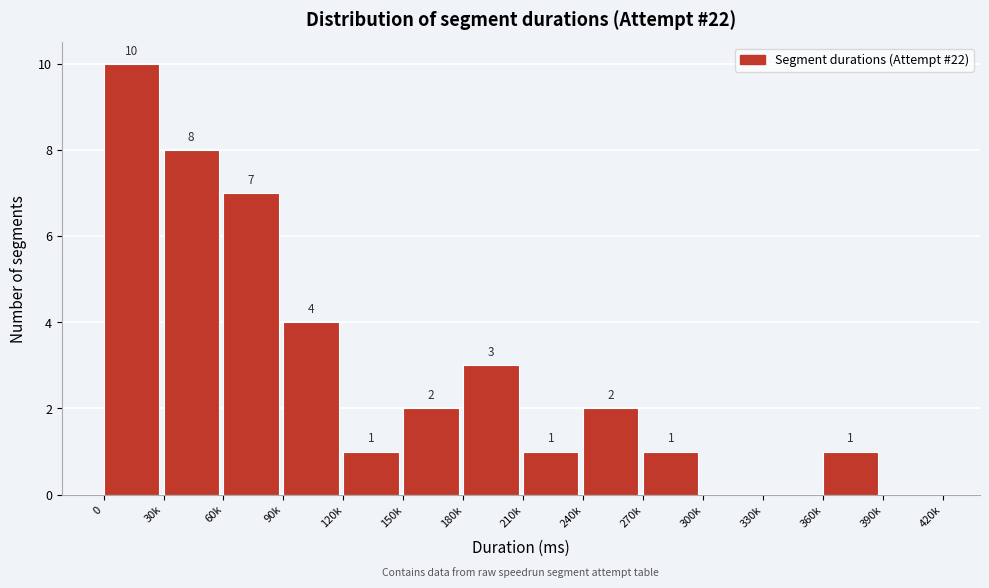

Reading left to right, list all the values displayed in this chart.

0=10	30k=8	60k=7	90k=4	120k=1	150k=2	180k=3	210k=1	240k=2	270k=1	300k=0	330k=0	360k=1	390k=0